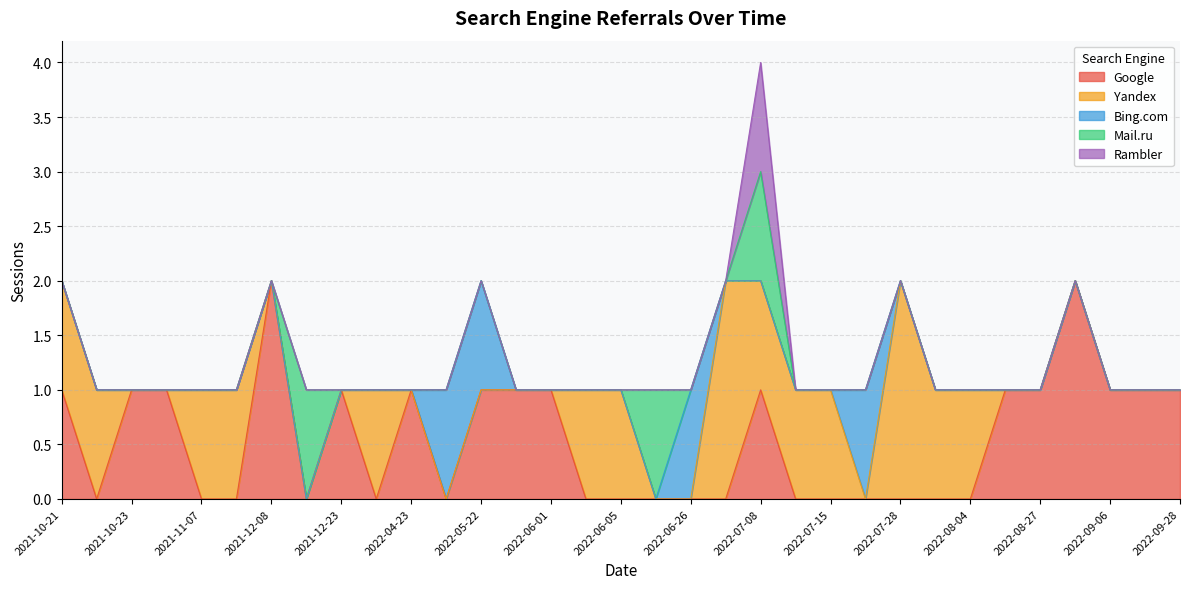

What are all the series names shown in the legend?

Google, Yandex, Bing.com, Mail.ru, Rambler